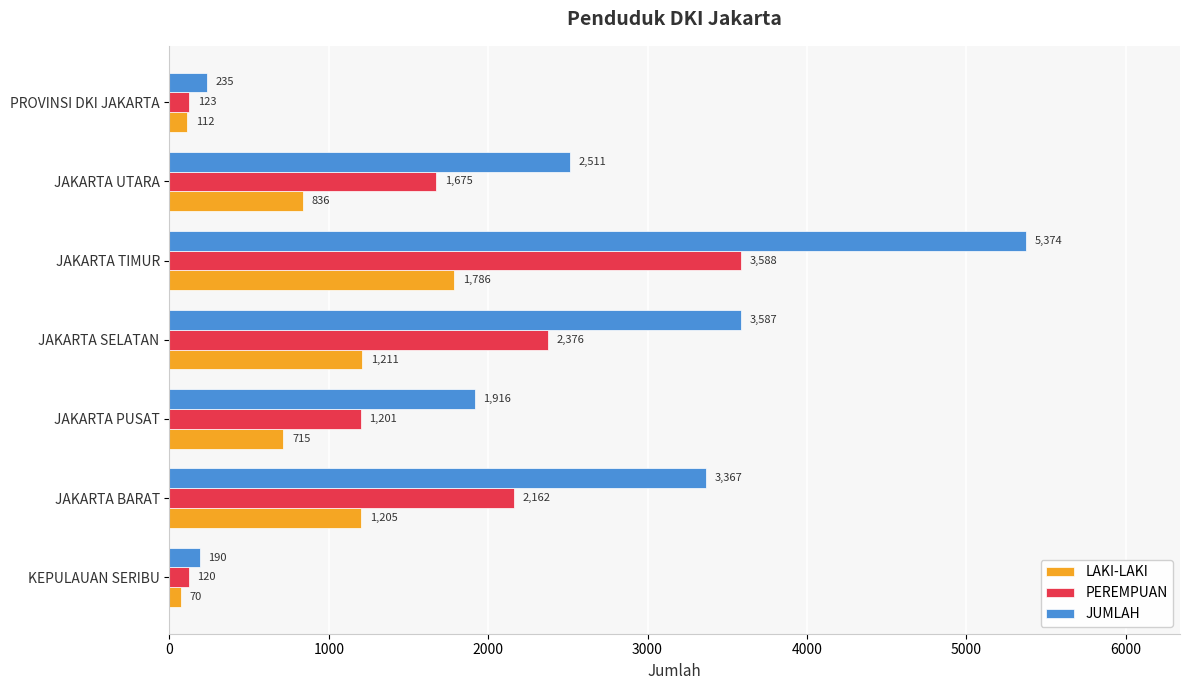

List the labels in order of LAKI-LAKI value, smallest first.

KEPULAUAN SERIBU, PROVINSI DKI JAKARTA, JAKARTA PUSAT, JAKARTA UTARA, JAKARTA BARAT, JAKARTA SELATAN, JAKARTA TIMUR